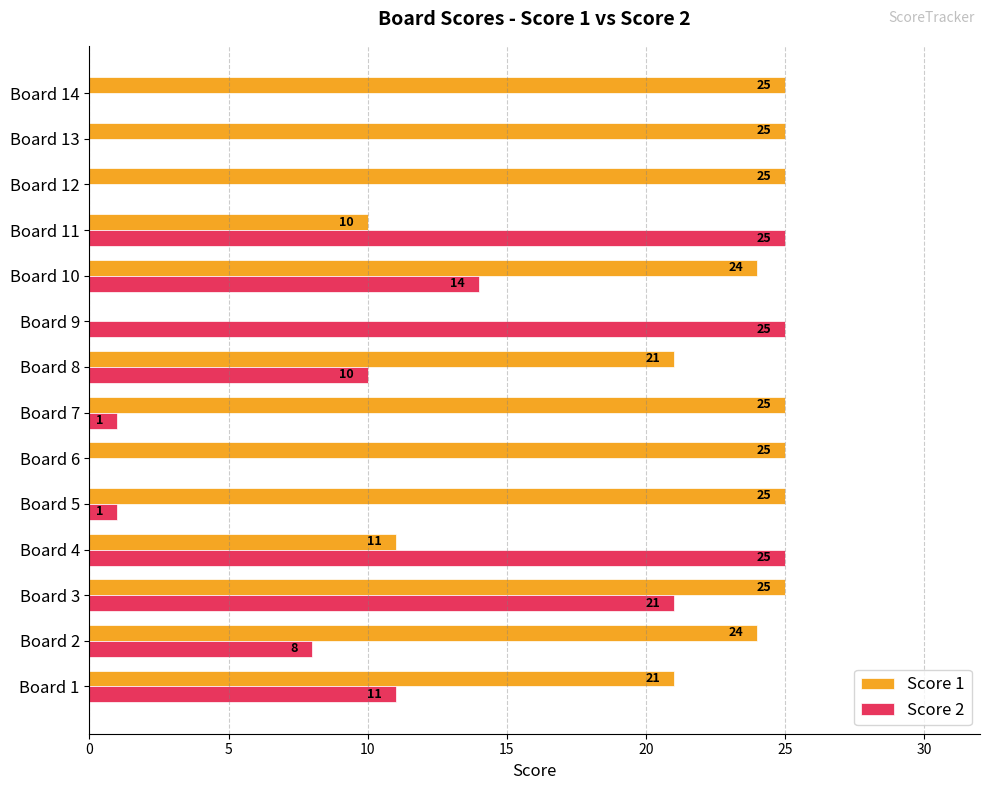

Which series changed the most between Board 1 and Board 12?

Score 2